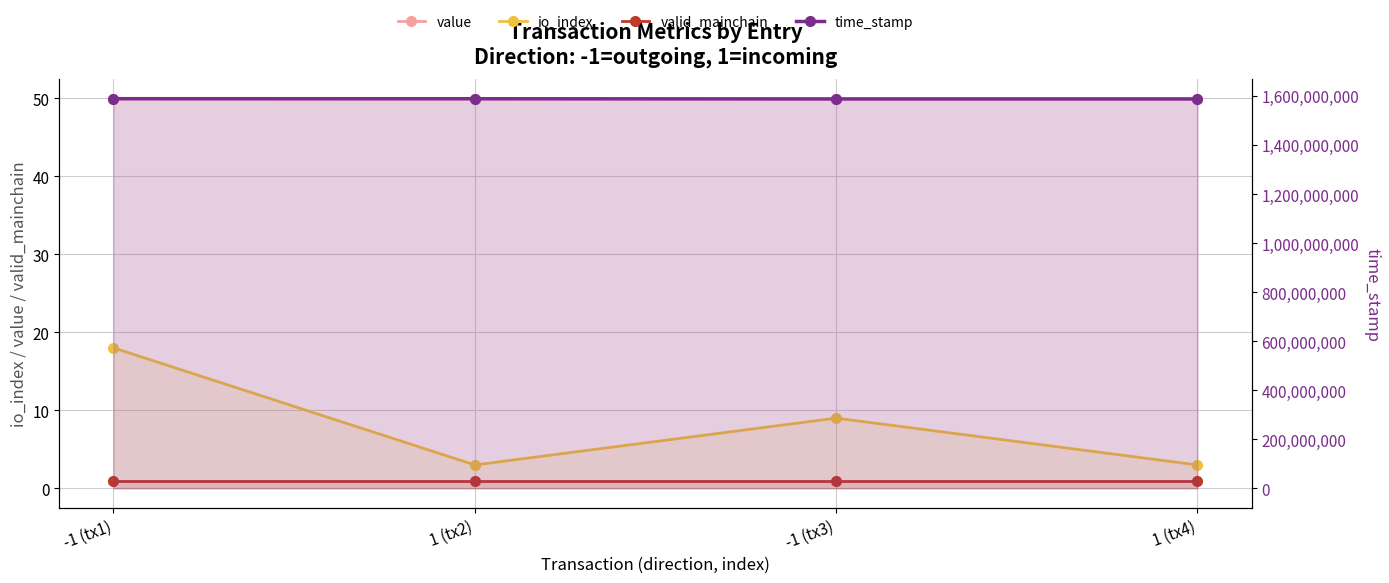

True or false: value has a value of 49.9 at -1 (tx3).

True